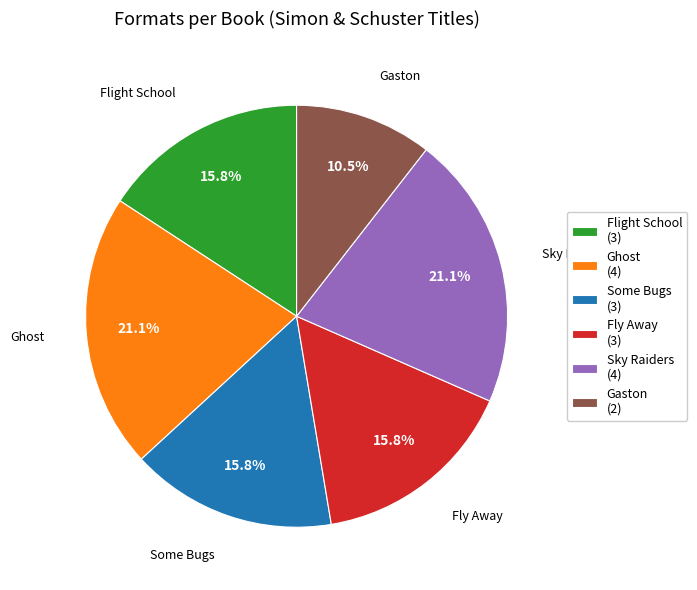

The Flight School slice represents 10% of the pie. True or false?

False